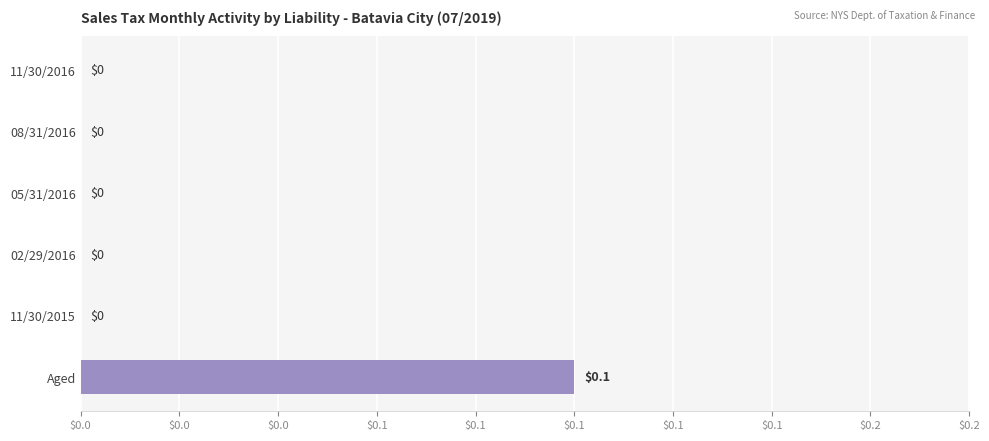

How many values are above zero?

1